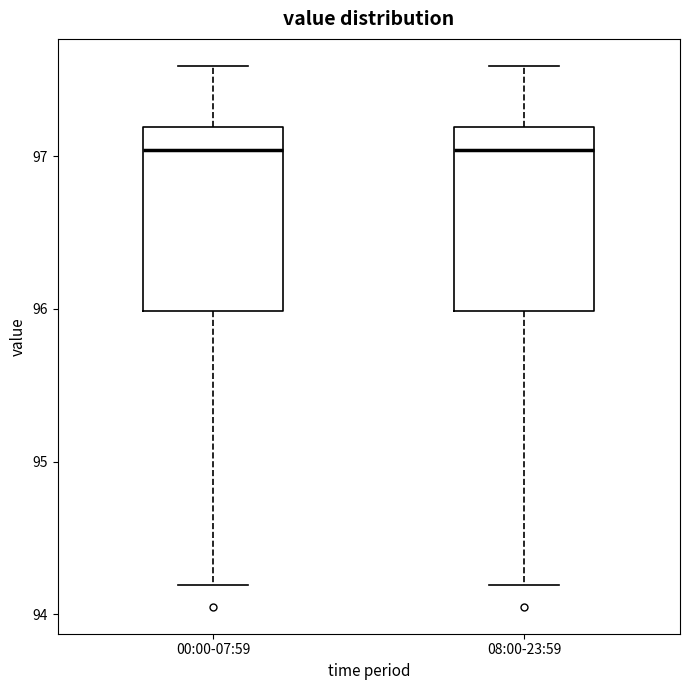

Where is the lower edge of the box for 08:00-23:59 on the y-axis? The values are not printed on the chart, so give them approximately, as read against the axis.

96.0